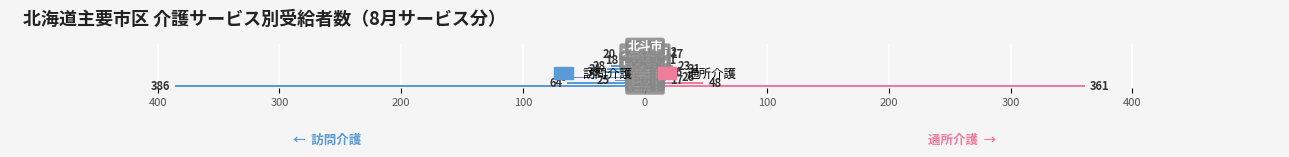

What are all the series names shown in the legend?

訪問介護, 通所介護